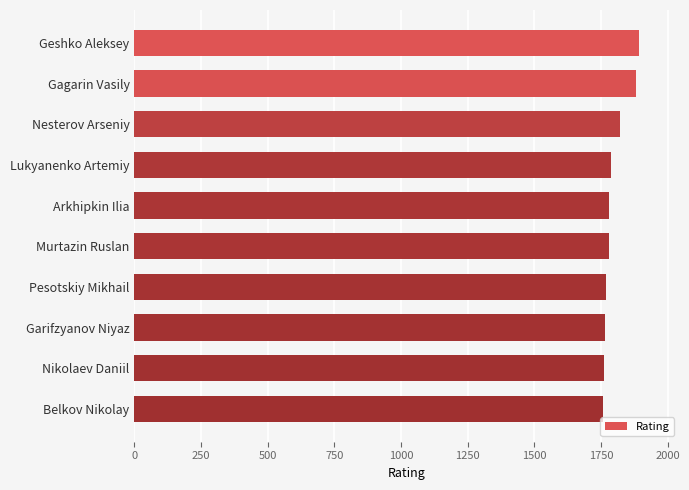

Approximately how many times larger is the value at Murtazin Ruslan compared to Arkhipkin Ilia?

1.0